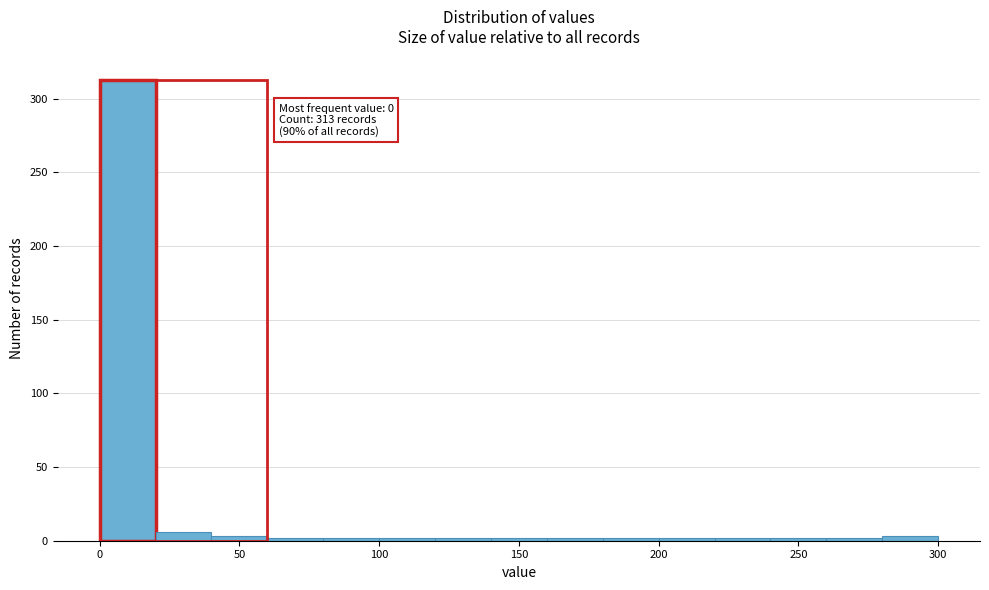

Over which range of the x-axis is the bar tallest?

0 to 20